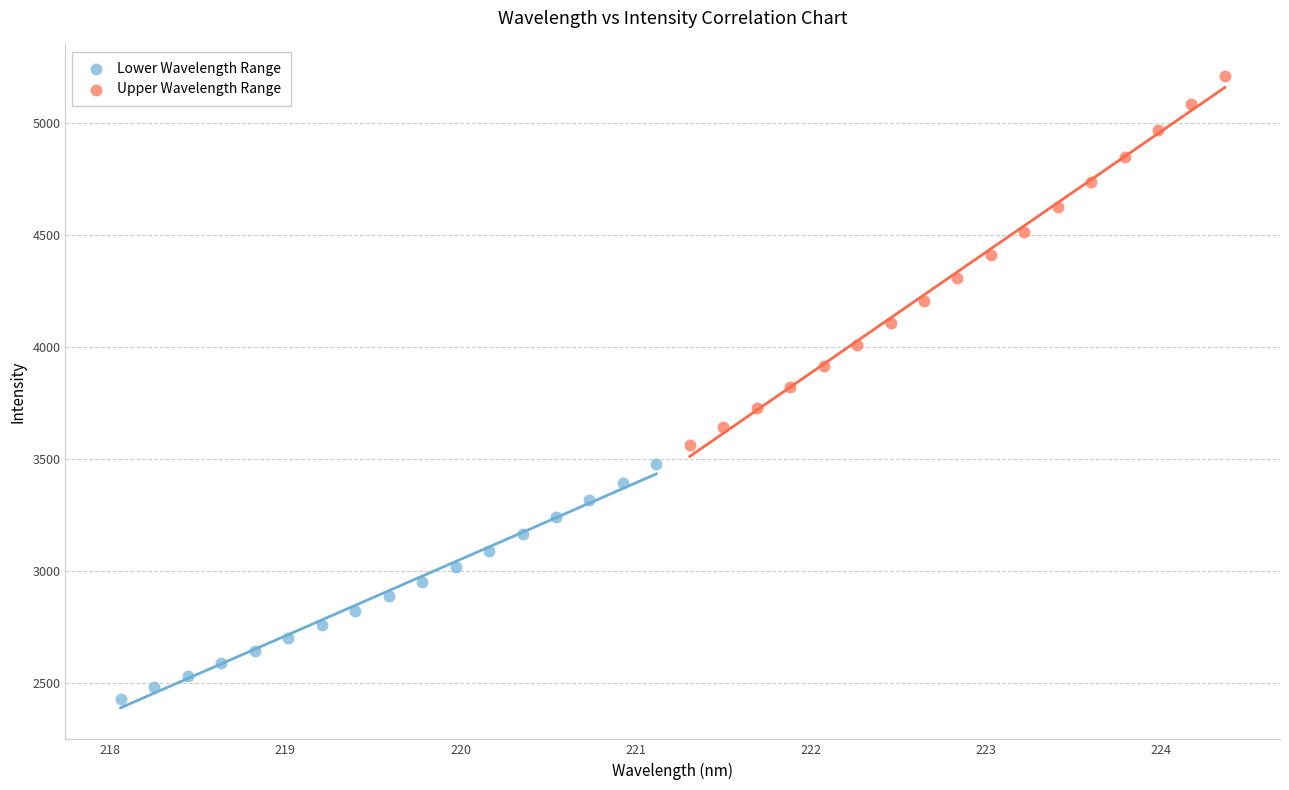

Which series has the widest spread of Y values?

Upper Wavelength Range